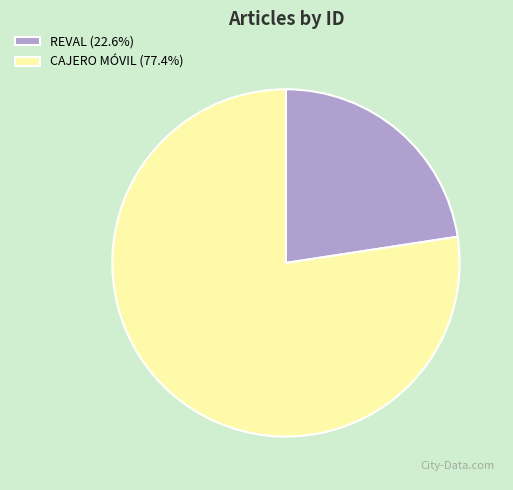

How many segments does this pie chart have?

2